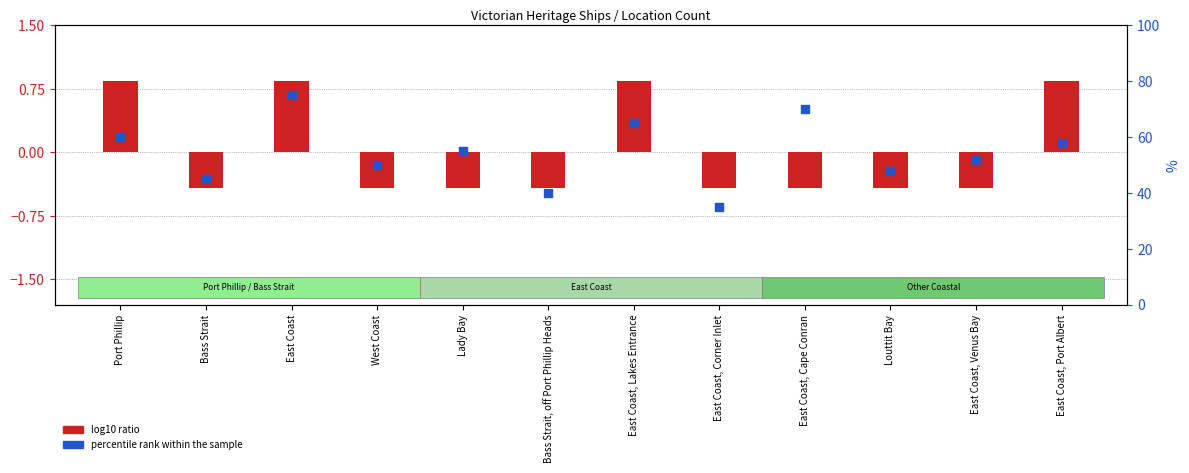

Which series reaches the maximum Y coordinate?

percentile rank within the sample